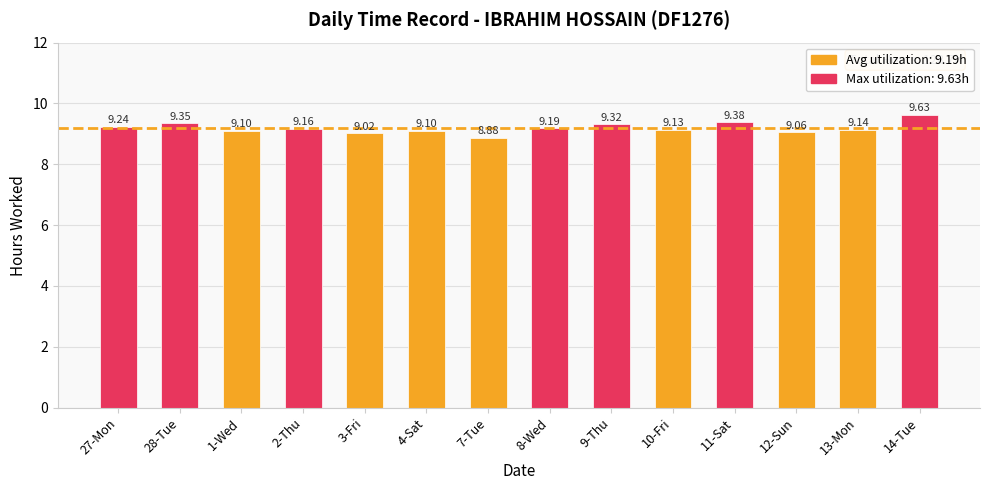

At which label is the value closest to 9?

3-Fri